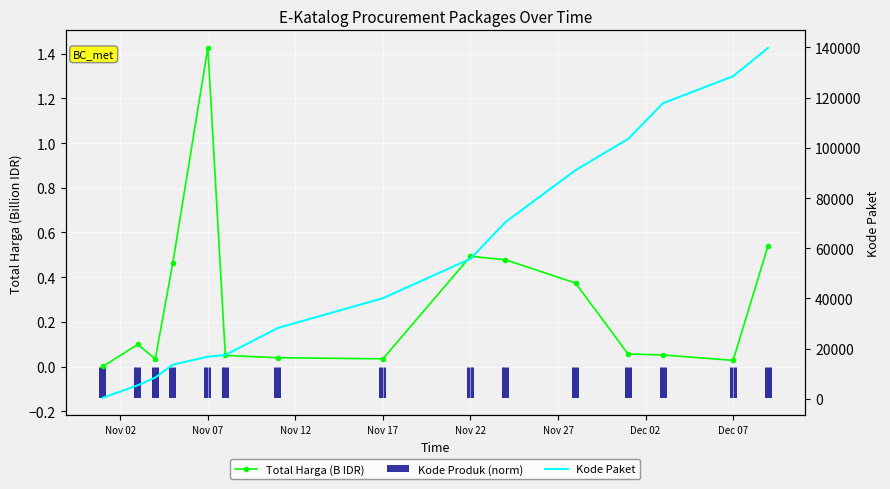

The value of Kode Produk (norm) at Nov 02 is -0.1. True or false?

False